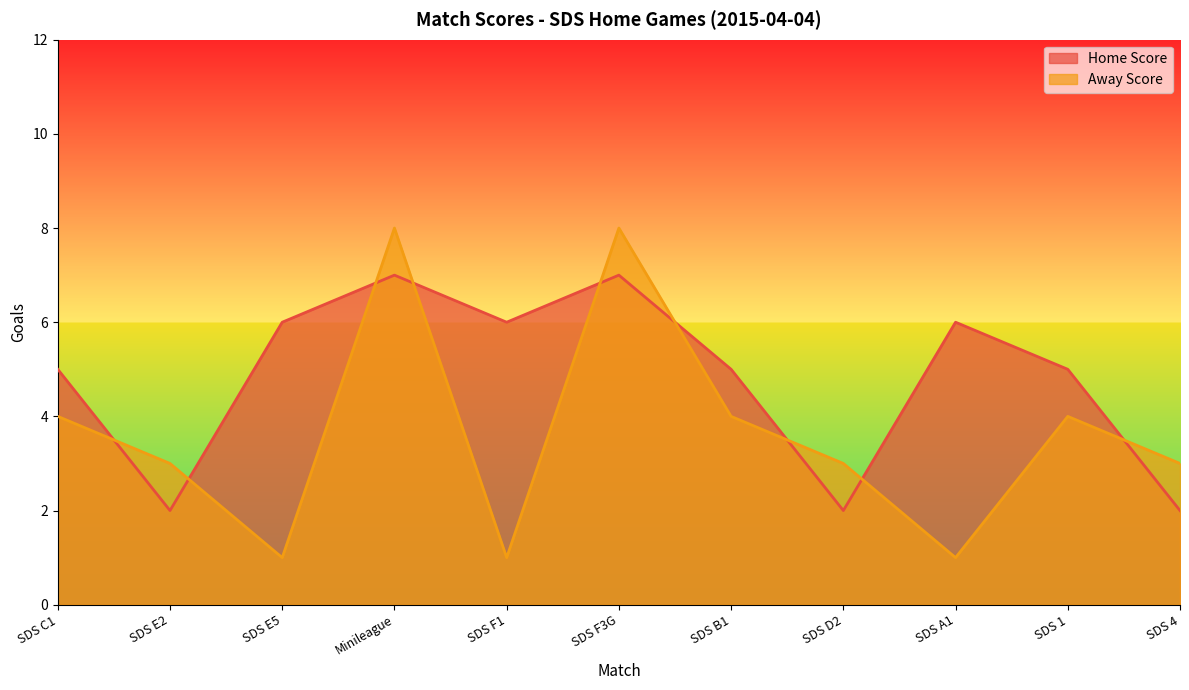

Reading left to right, list all the values displayed in this chart.

Home Score: 5	2	6	7	6	7	5	2	6	5	2
Away Score: 4	3	1	8	1	8	4	3	1	4	3